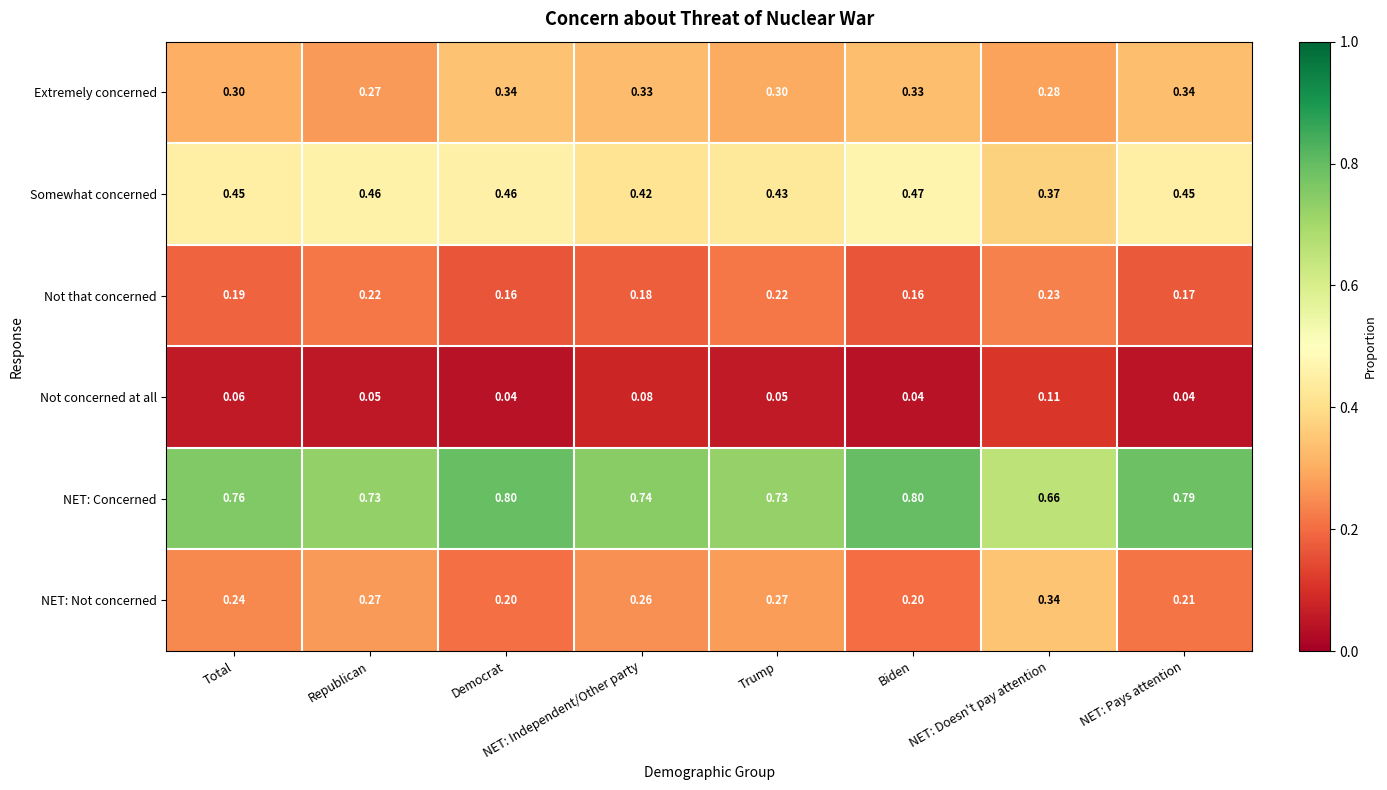

At which label is NET: Concerned closest to 0?

NET: Doesn't pay attention